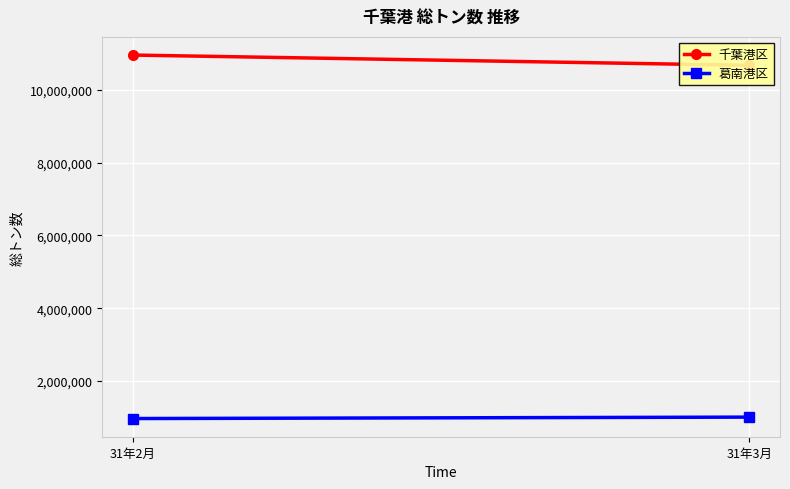

What is the label of the 2nd point from the left?

31年3月